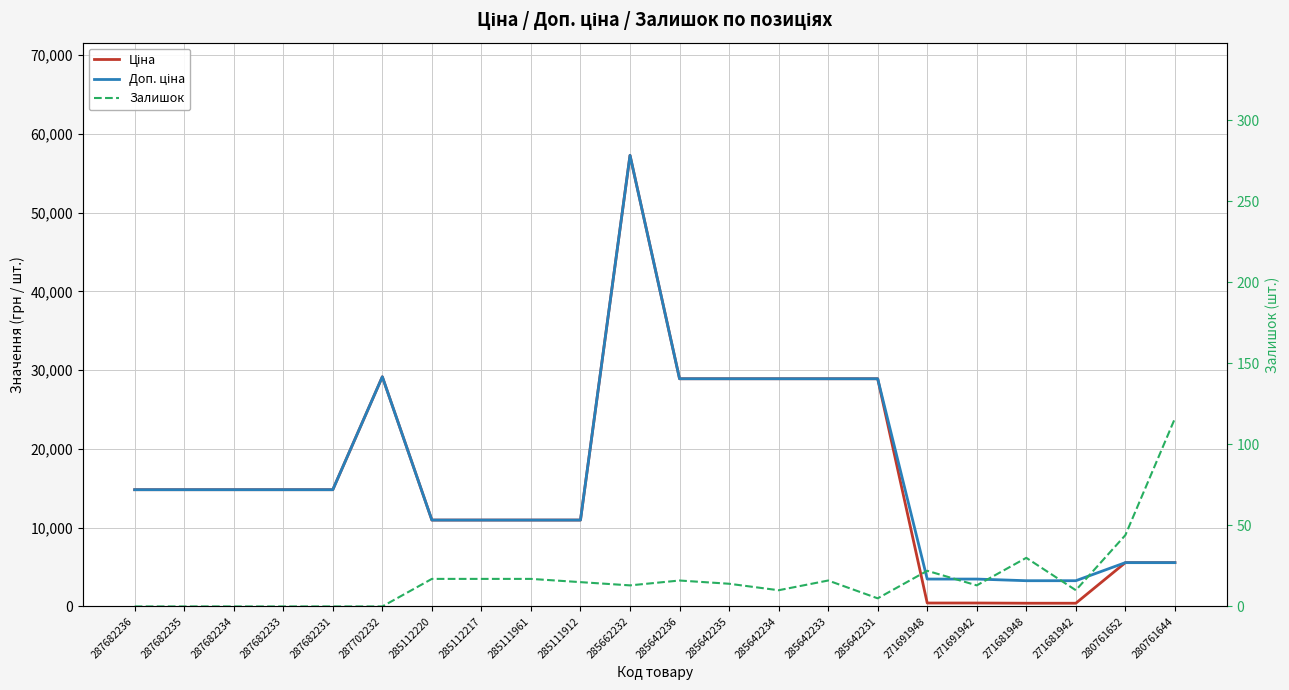

What is the total value across all series at 287682236?

29635.2